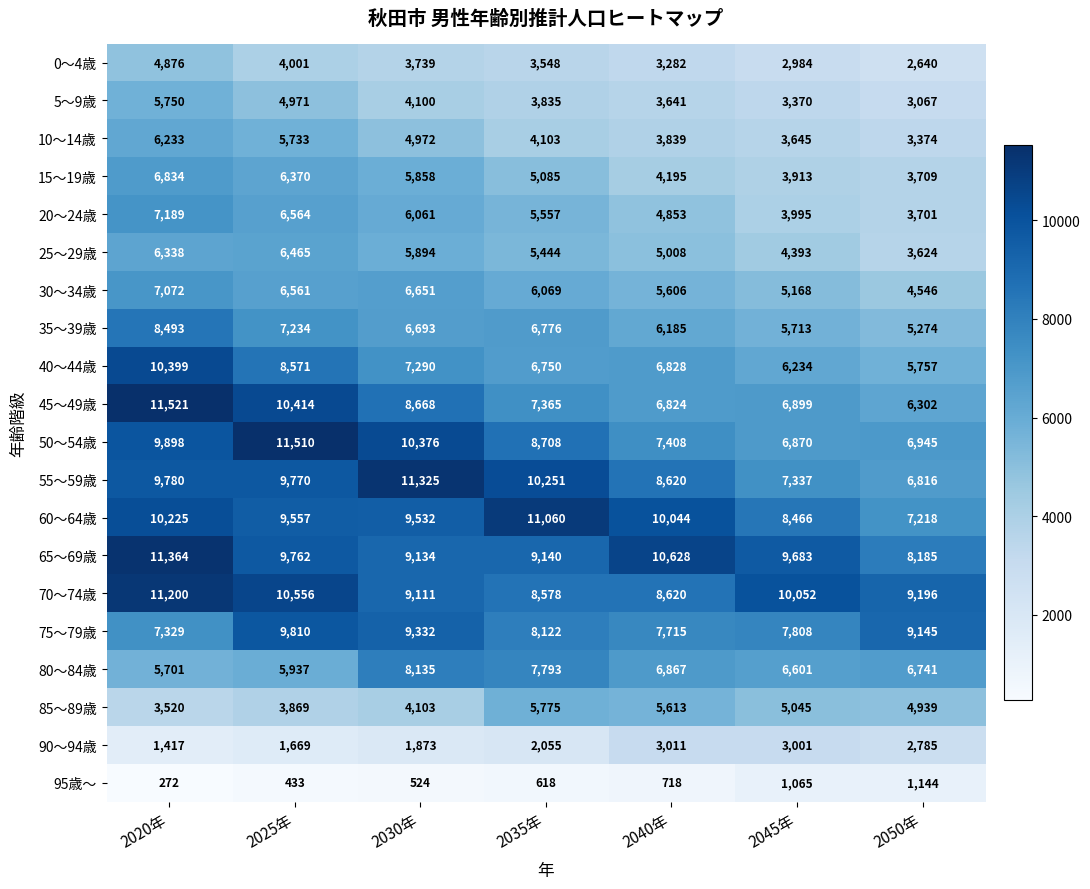

What is the average value of the 35～39歳 series?

6624